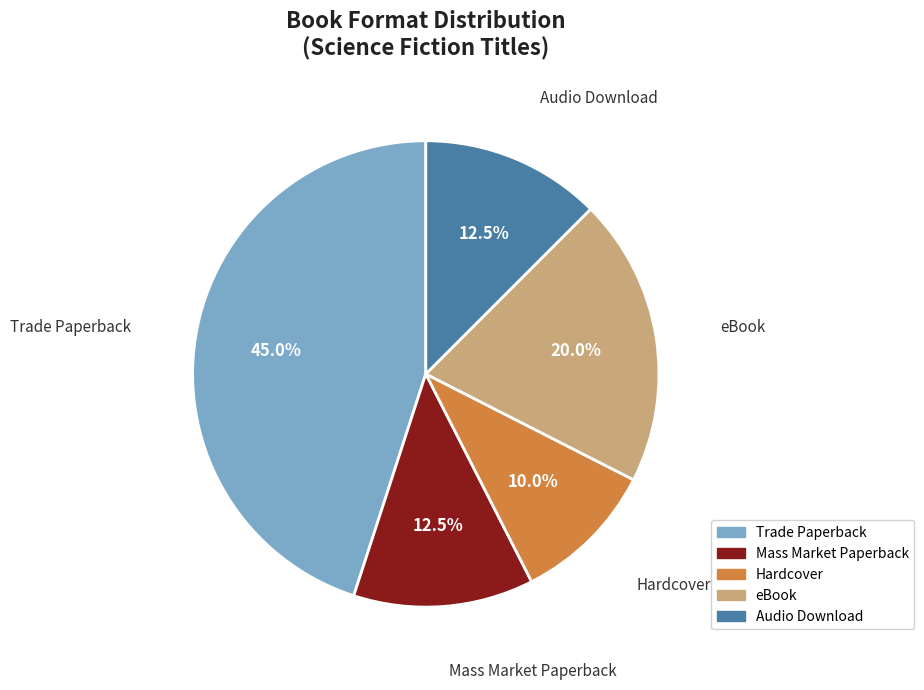

What portion of the pie excludes Hardcover?

90.0%